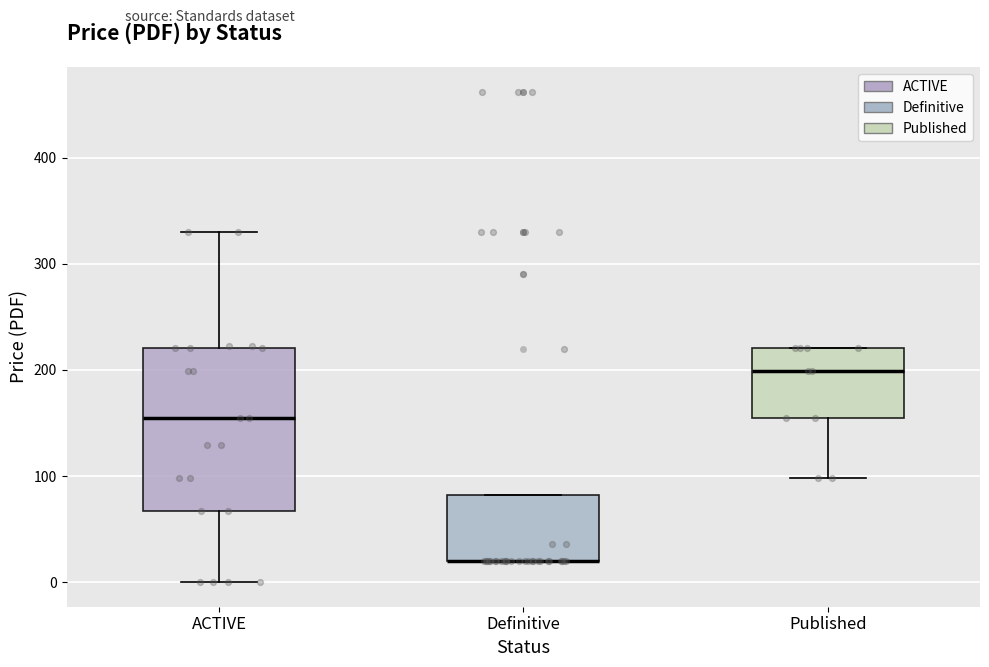

Reading left to right, transcribe this box plot: for each box, give where its median line is, the range the box spans, and where its two whiskers end, as read against the y-axis. The values are not printed on the chart, so give them approximately, as read against the axis.

ACTIVE: median 160, box 70 to 220, whiskers 0 to 330
Definitive: median 20 (drawn on the box's lower edge), box 20 to 80, whiskers 20 to 80
Published: median 200, box 160 to 220, whiskers 100 to 220